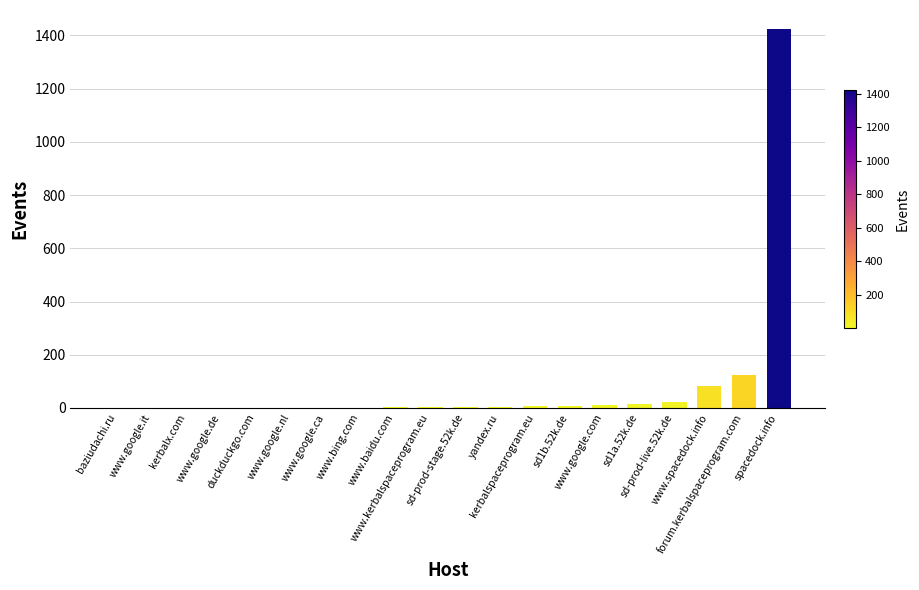

Read the value at www.google.ca.

1